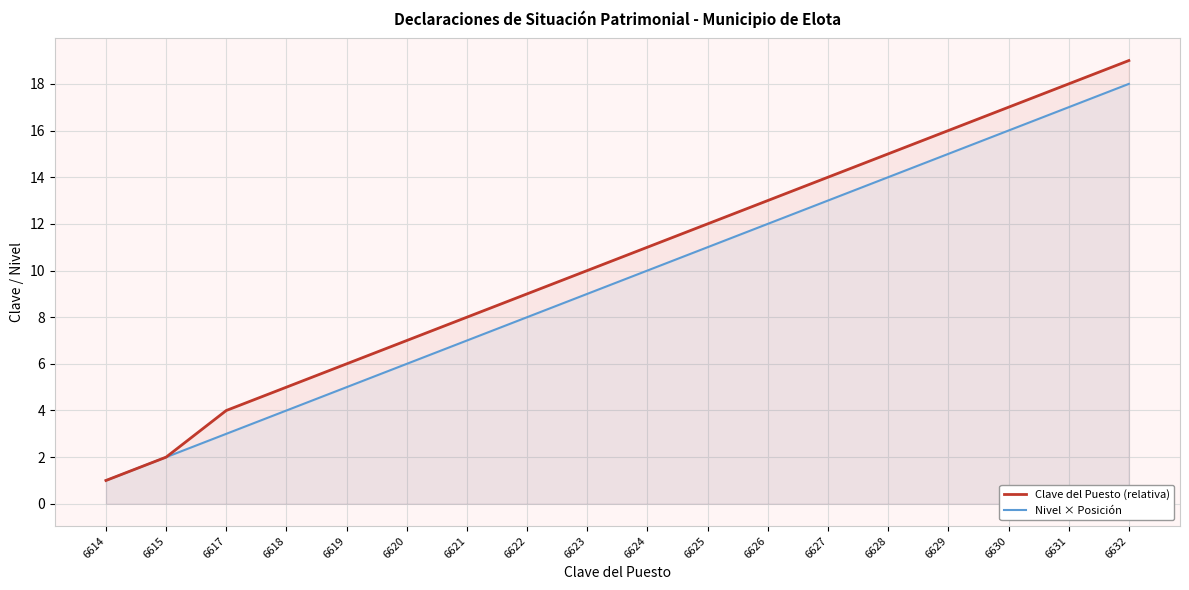

The Nivel × Posición series shows 6 at 6620. True or false?

True